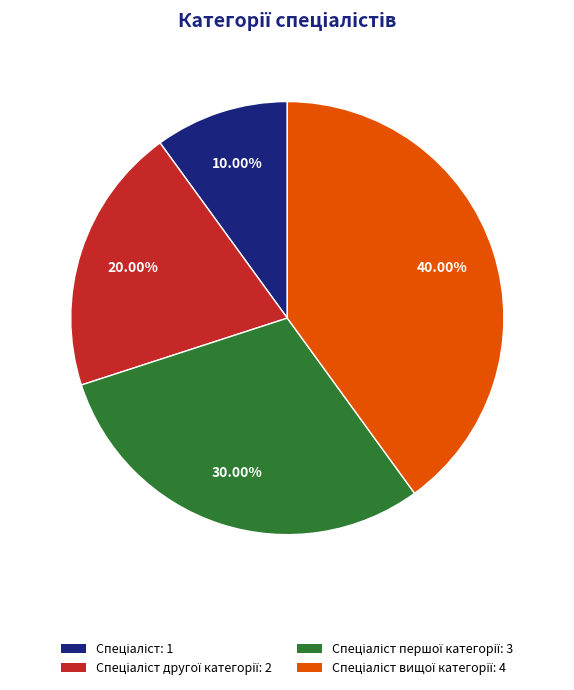

Does any single category account for the majority?

No